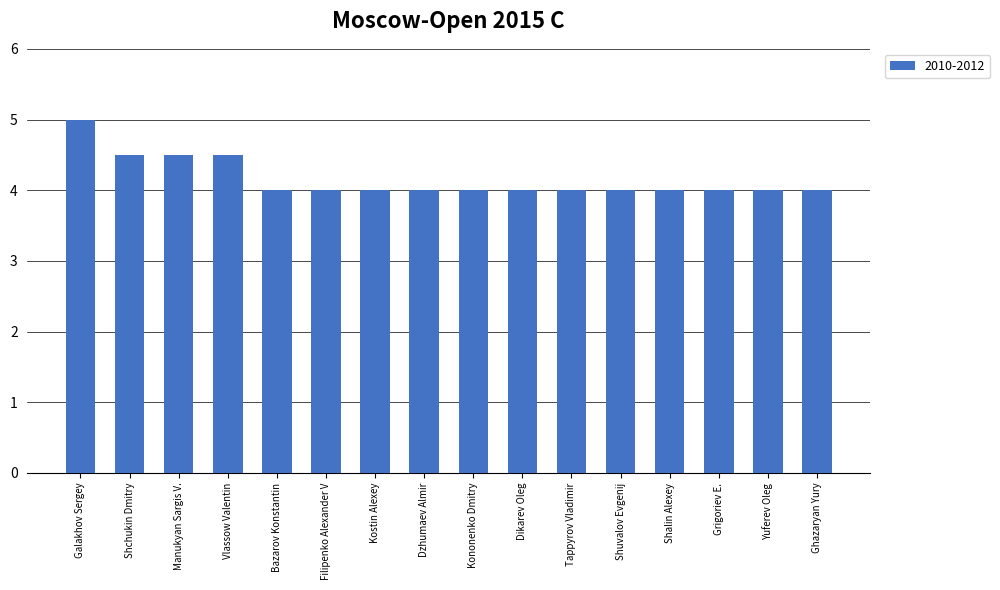

What is the ratio of the value at Kononenko Dmitry to the value at Dikarev Oleg?

1.0